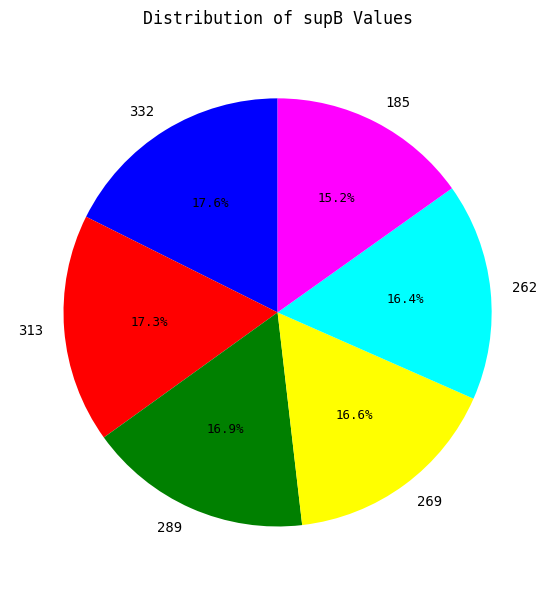

To the nearest percent, what is the difference between the 313 and 262 slice percentages?

1%